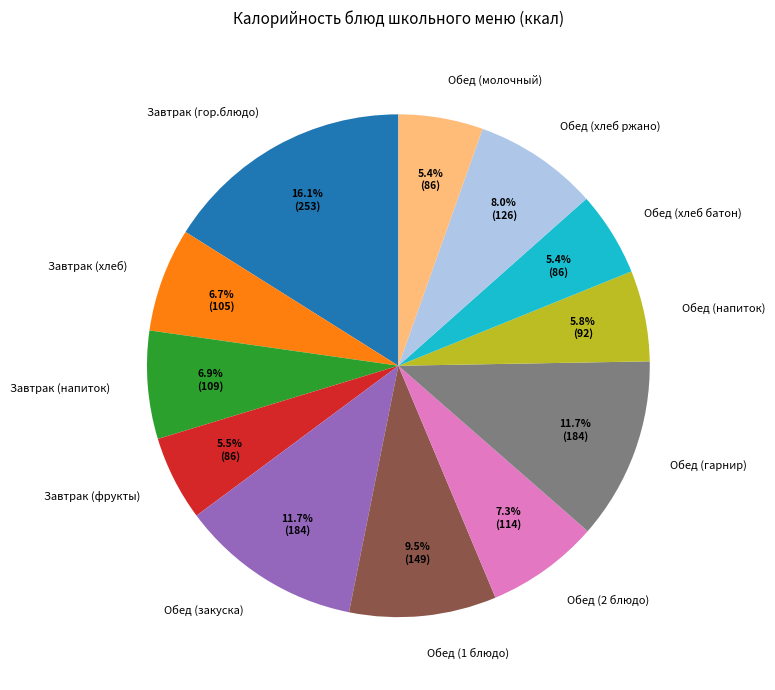

To the nearest percent, what percentage of the pie is Обед (хлеб ржано)?

8%